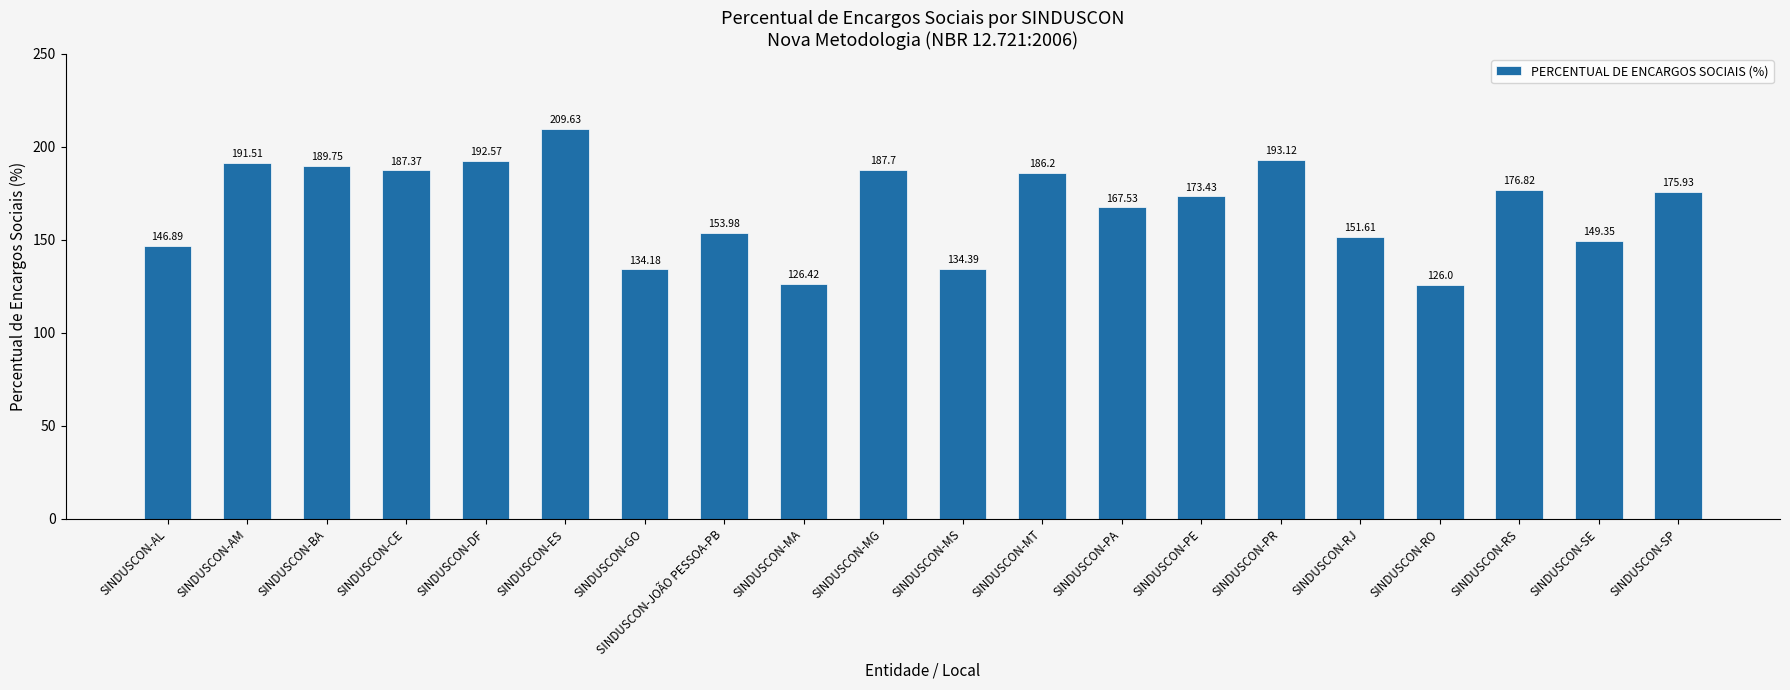

What is the difference between the maximum and minimum values?

83.6